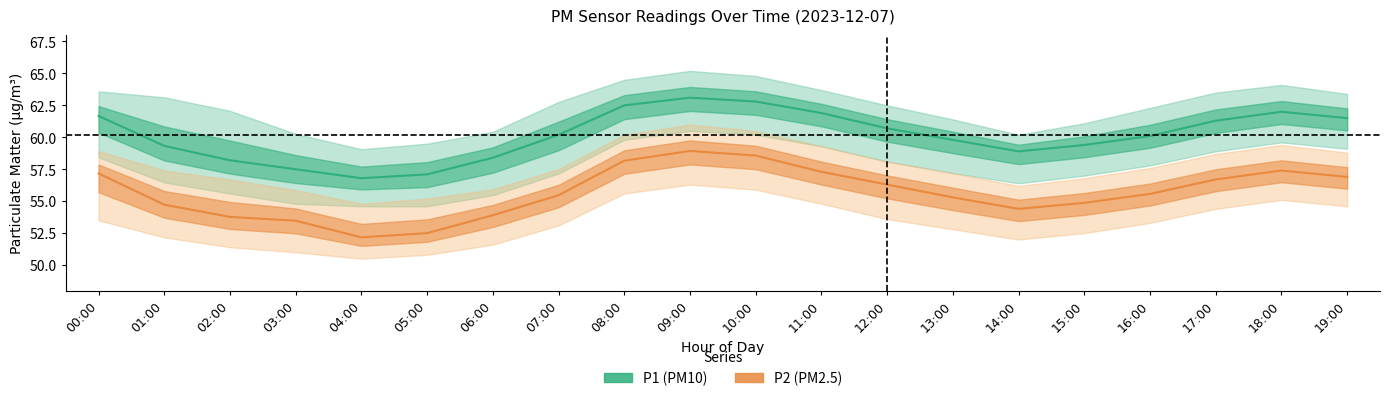

At which category is the sum across all series the highest?

09:00